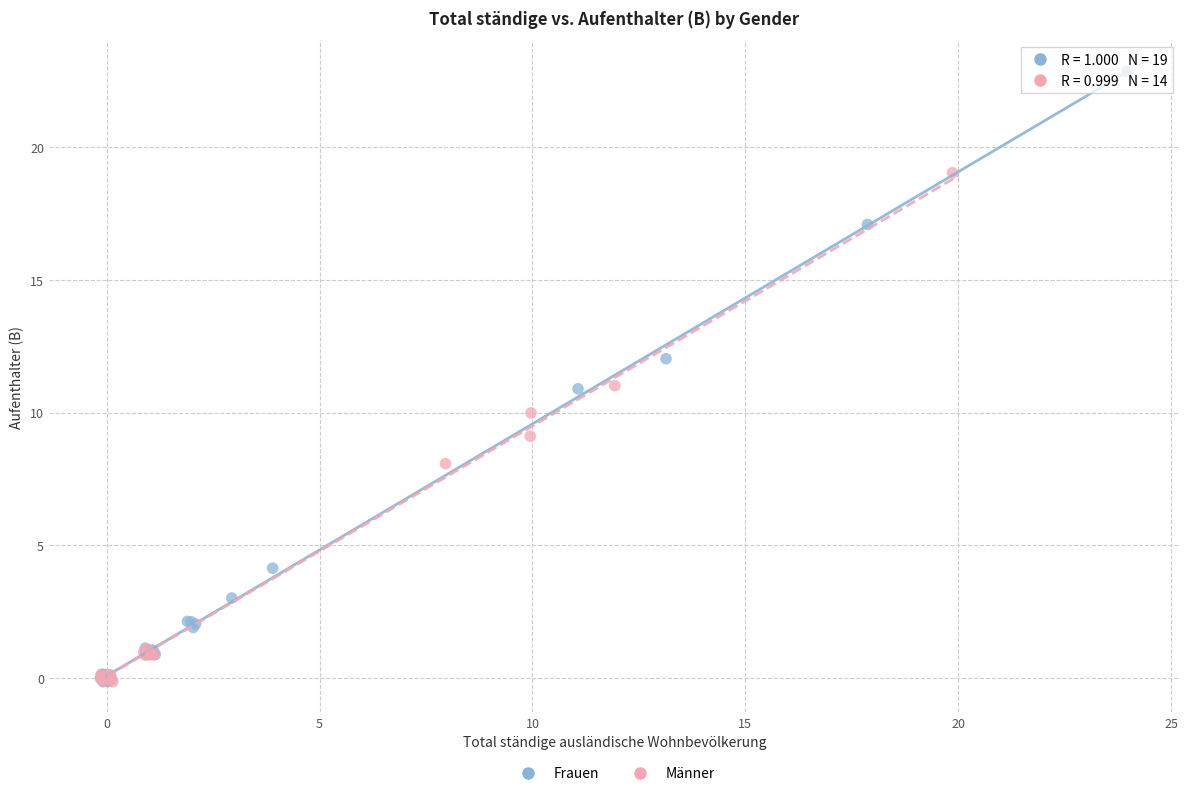

Which series contains the highest Y value?

Frauen